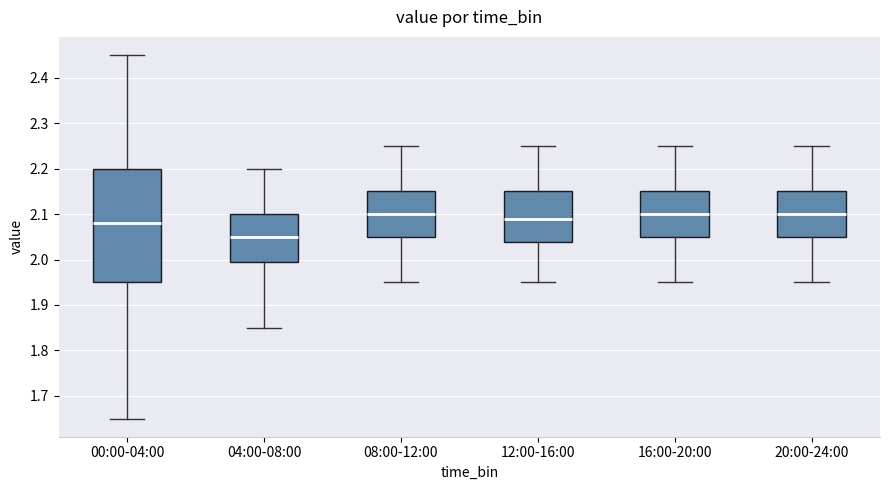

Reading left to right, read every box against the y-axis: the position of its median line, the range the box covers, and the ends of its whiskers. The values are not printed on the chart, so give them approximately, as read against the axis.

00:00-04:00: median 2.08, box 1.95 to 2.20, whiskers 1.65 to 2.45
04:00-08:00: median 2.05, box 2.00 to 2.10, whiskers 1.85 to 2.20
08:00-12:00: median 2.10, box 2.05 to 2.15, whiskers 1.95 to 2.25
12:00-16:00: median 2.09, box 2.04 to 2.15, whiskers 1.95 to 2.25
16:00-20:00: median 2.10, box 2.05 to 2.15, whiskers 1.95 to 2.25
20:00-24:00: median 2.10, box 2.05 to 2.15, whiskers 1.95 to 2.25